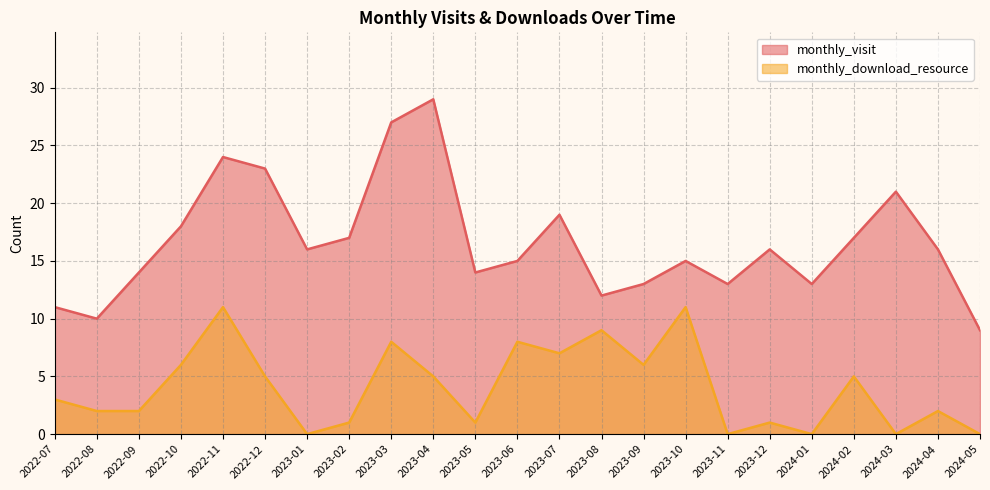

What is the difference between the maximum and minimum values in the monthly_visit series?

20